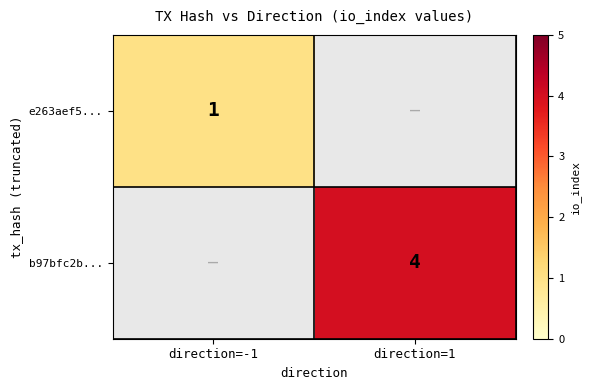

The b97bfc2b... series shows 4 at direction=1. True or false?

True